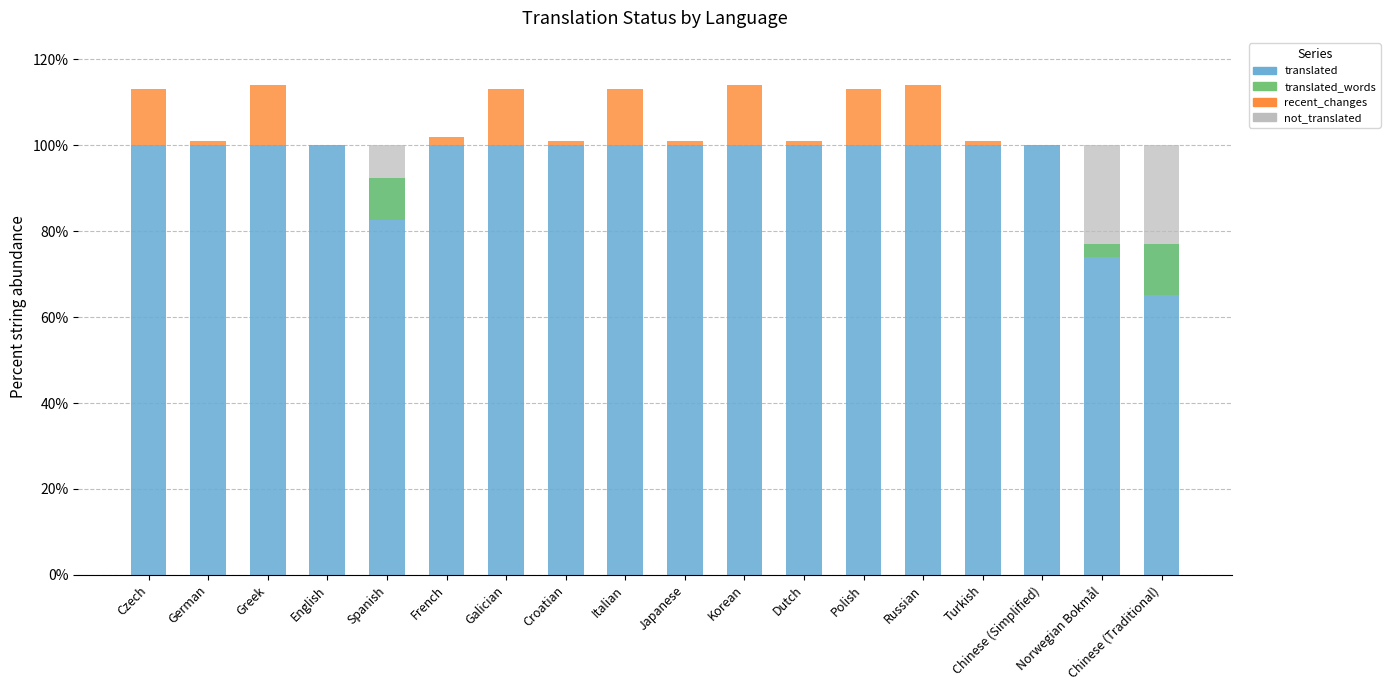

Which series has the widest spread of values?

translated